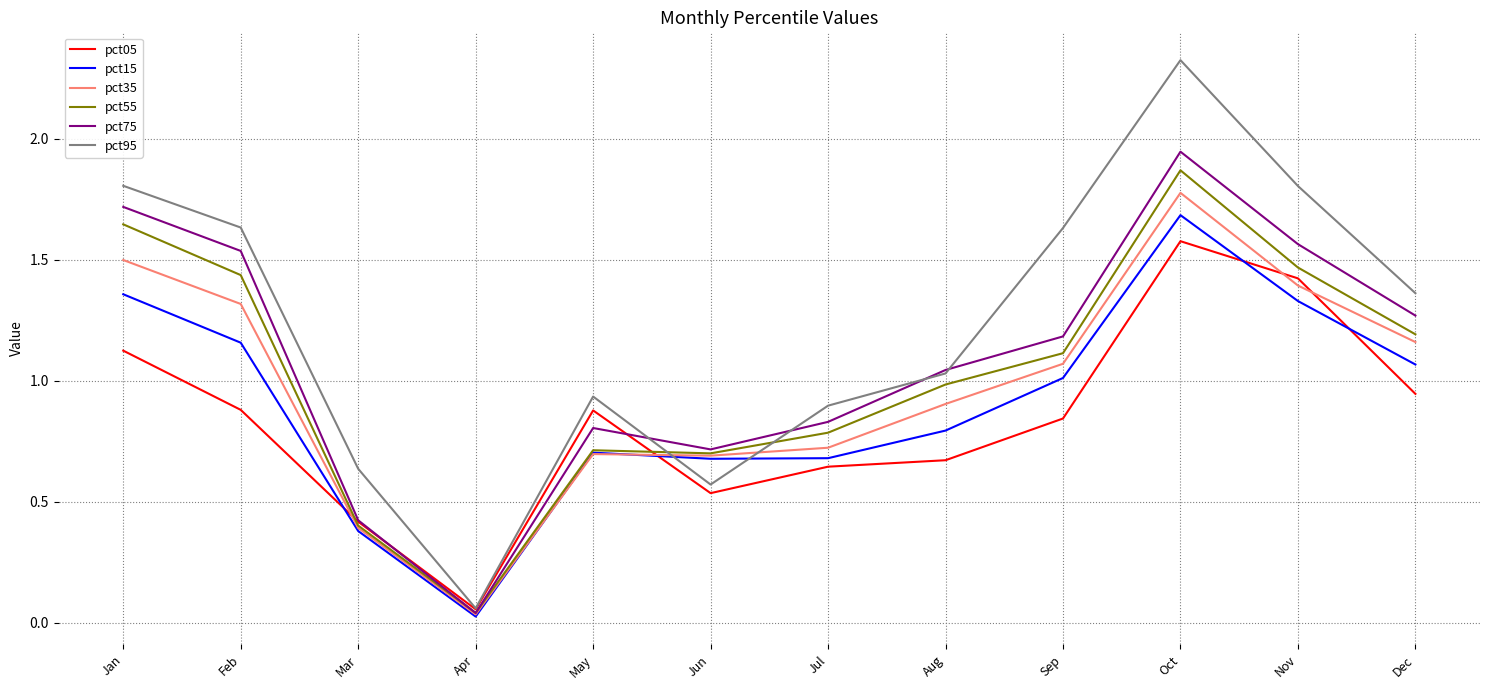

Which series has the largest range (max minus min)?

pct95